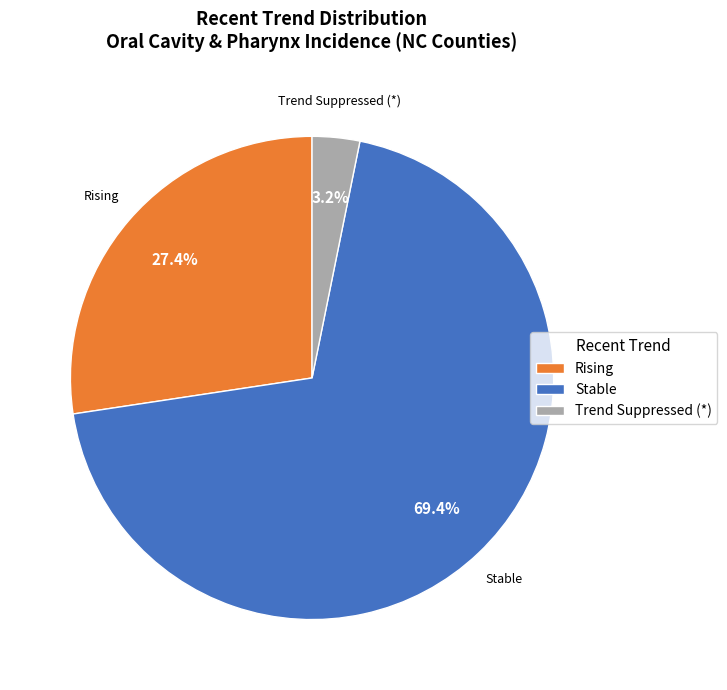

Which category has the smallest portion of the pie?

Trend Suppressed (*)